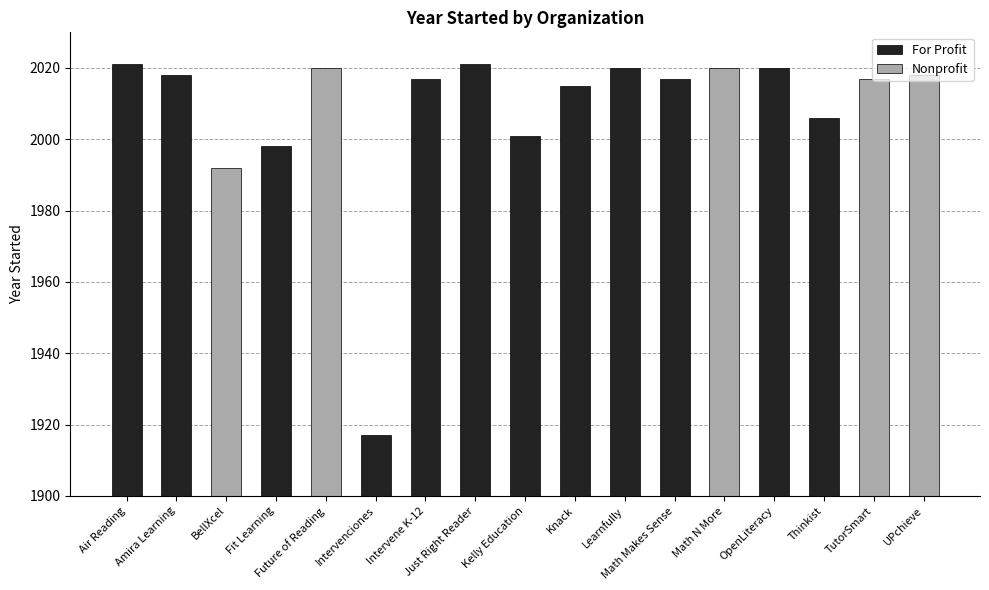

What is the sum of all values?

34138